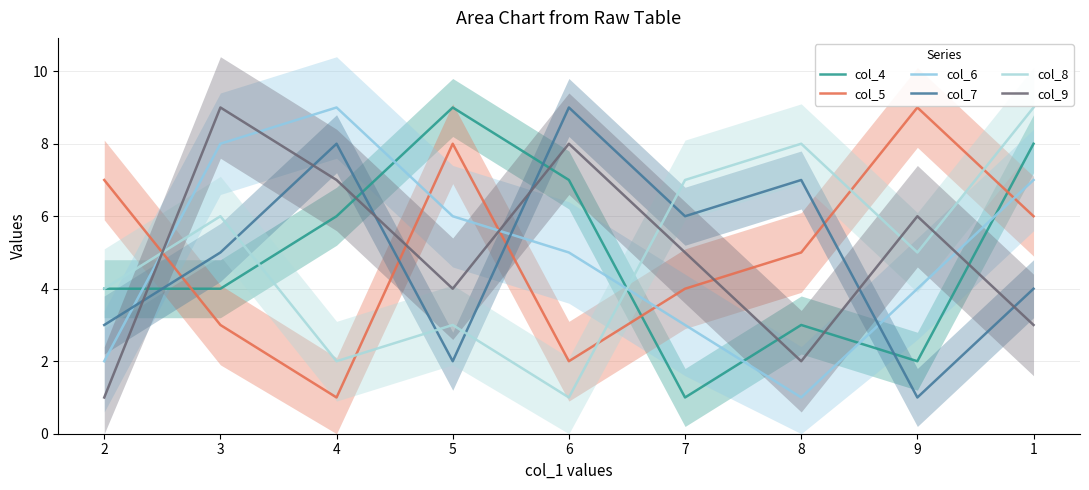

True or false: col_9 has a value of 3 at 6.

False